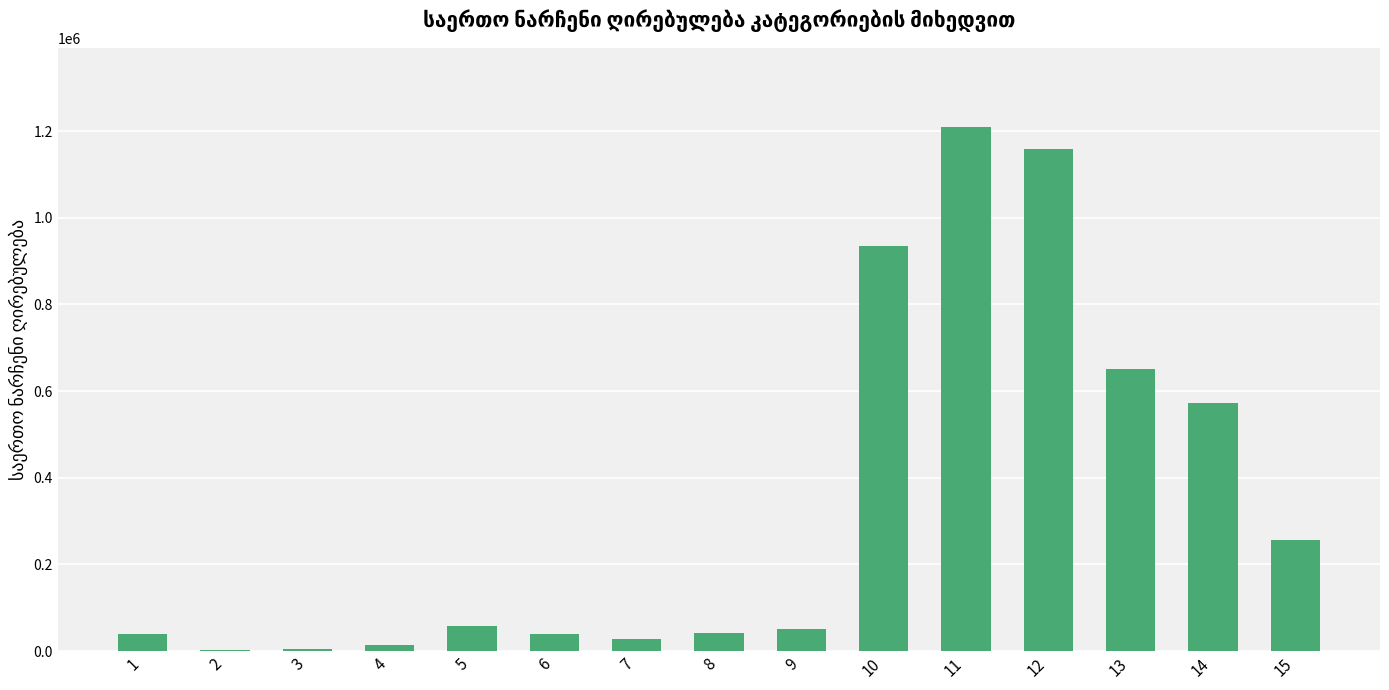

The value at 12 is 2016491.1. True or false?

False